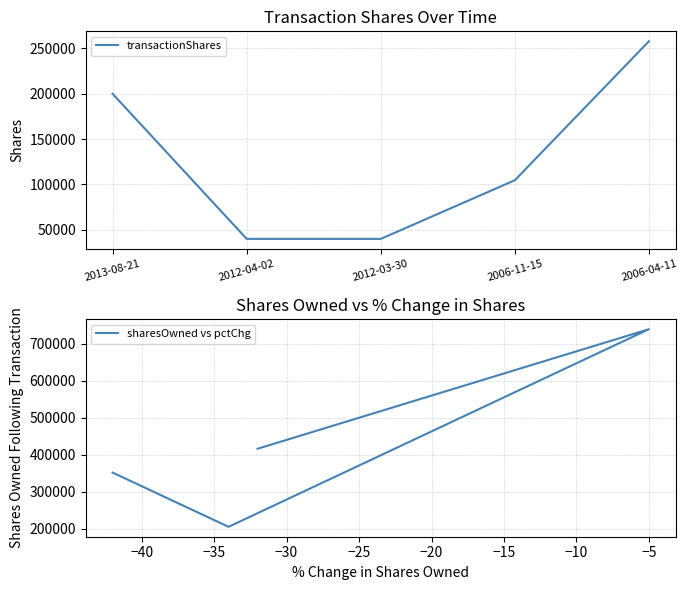

What is the label of the 5th point from the left?

2006-04-11